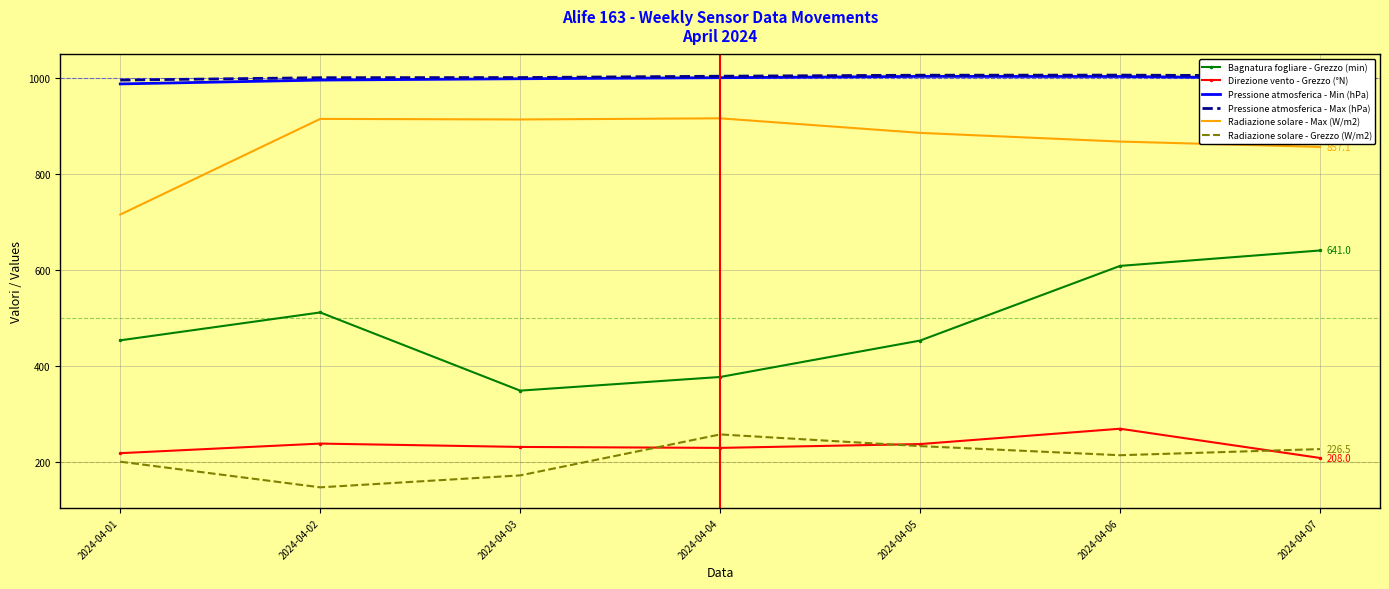

True or false: Radiazione solare - Max (W/m2) has a value of 492.3 at 2024-04-04.

False